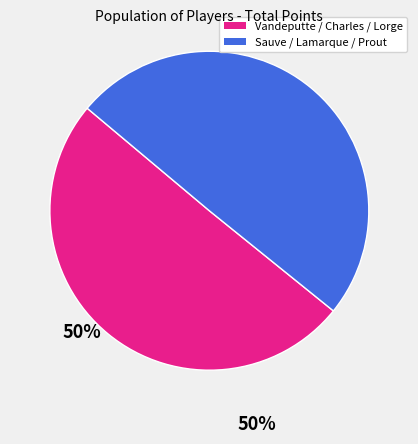

Is there any slice that represents more than half of the pie?

Yes